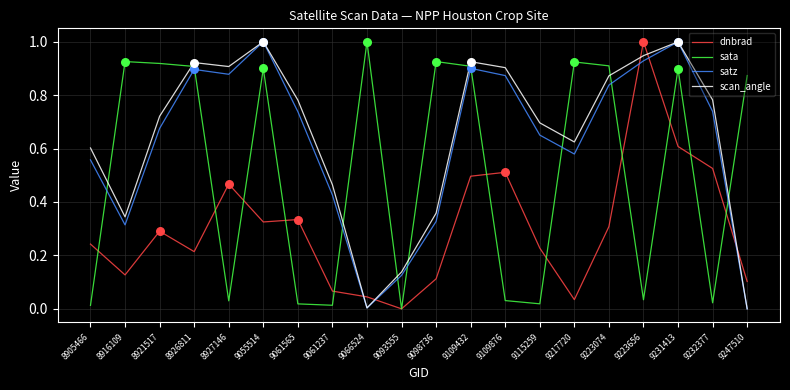

Which series changed the most between 8927146 and 9109432?

sata